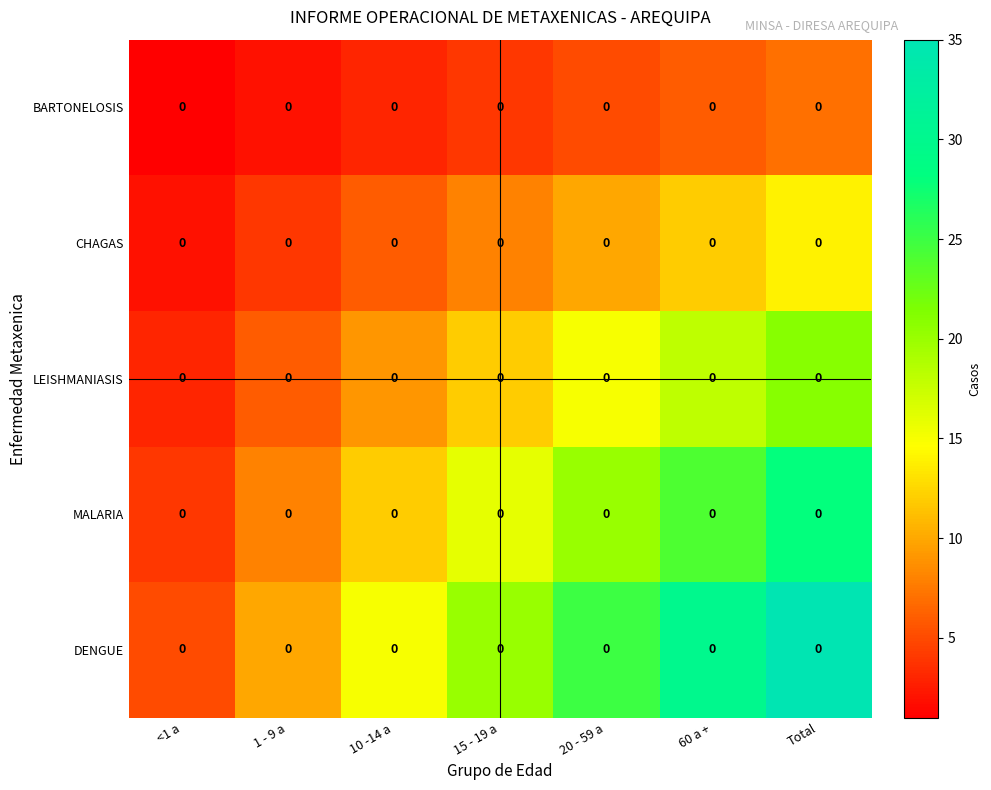

Rank the series by their average value, from lowest to highest.

BARTONELOSIS, CHAGAS, LEISHMANIASIS, MALARIA, DENGUE